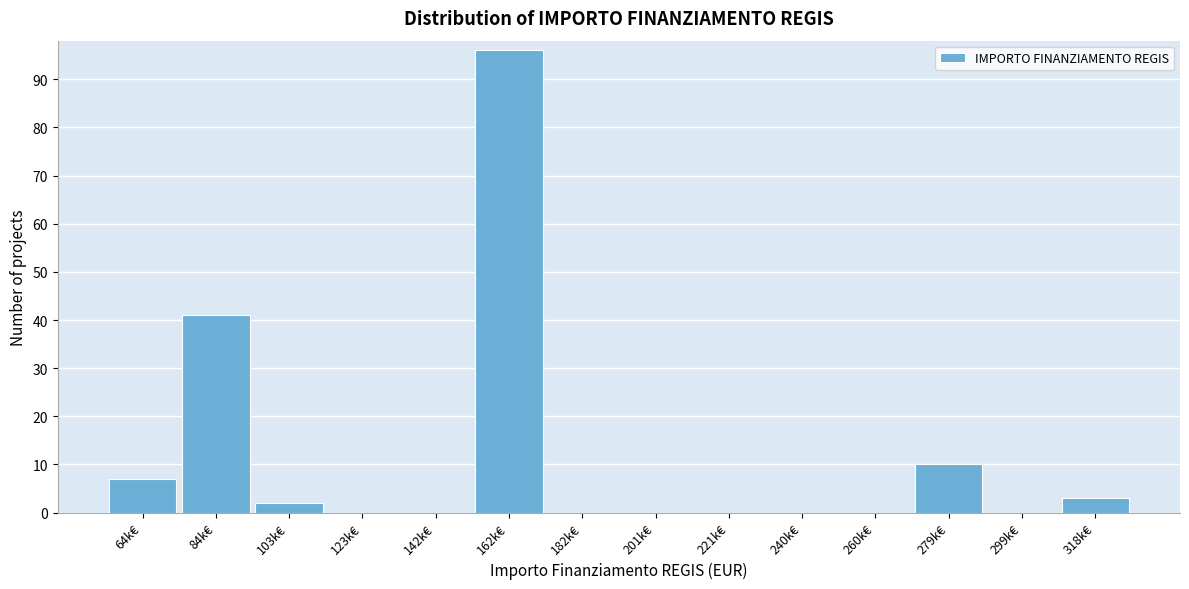

Reading left to right, list all the values displayed in this chart.

64k€=7	84k€=41	103k€=2	123k€=0	142k€=0	162k€=96	182k€=0	201k€=0	221k€=0	240k€=0	260k€=0	279k€=10	299k€=0	318k€=3